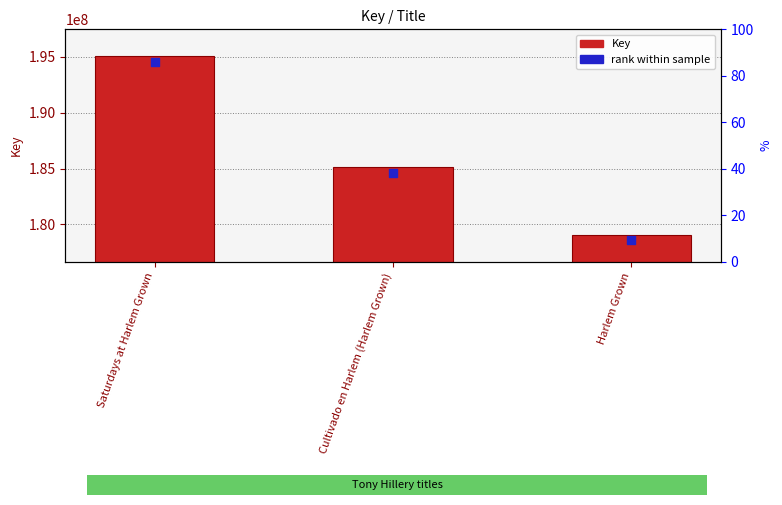

At how many categories does at least one series exceed 185322068?

1